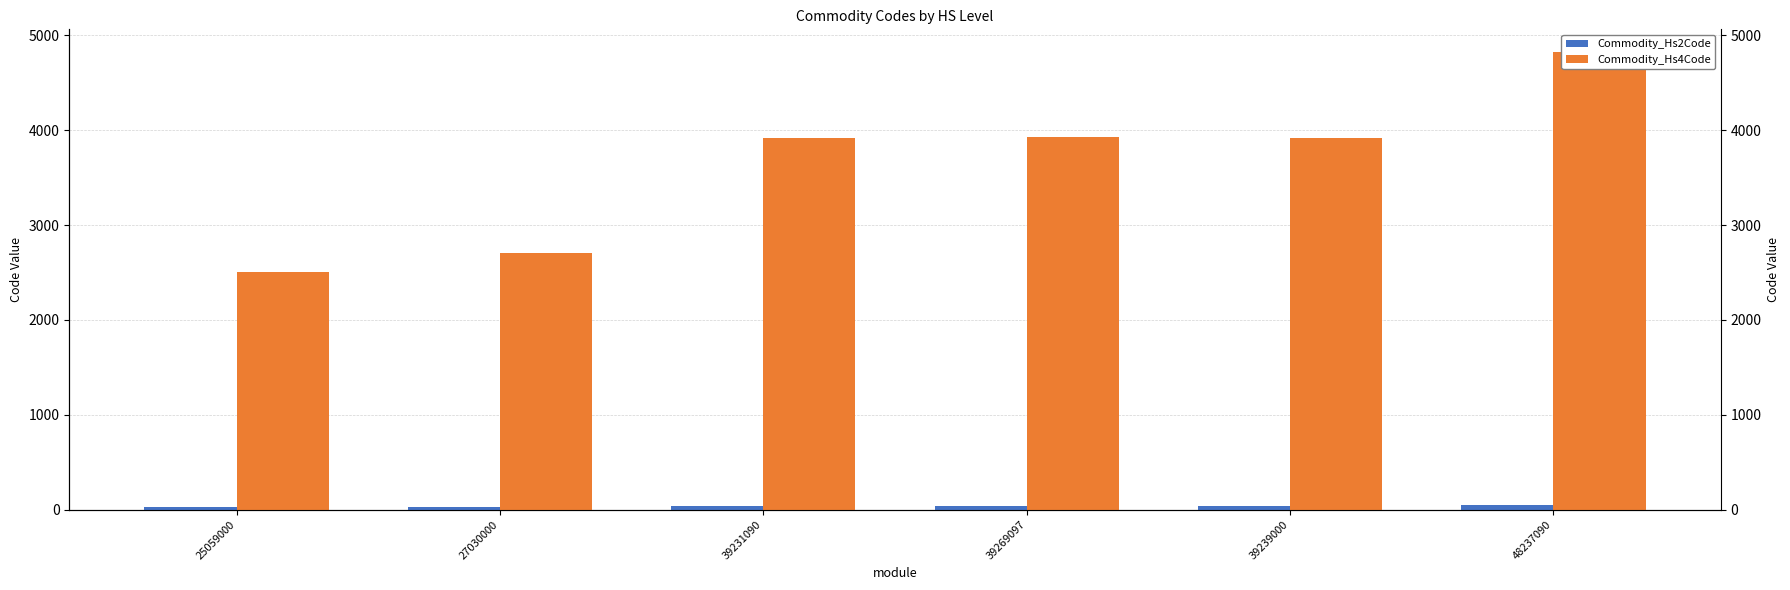

True or false: Commodity_Hs4Code has a value of 3923 at 39239000.

True